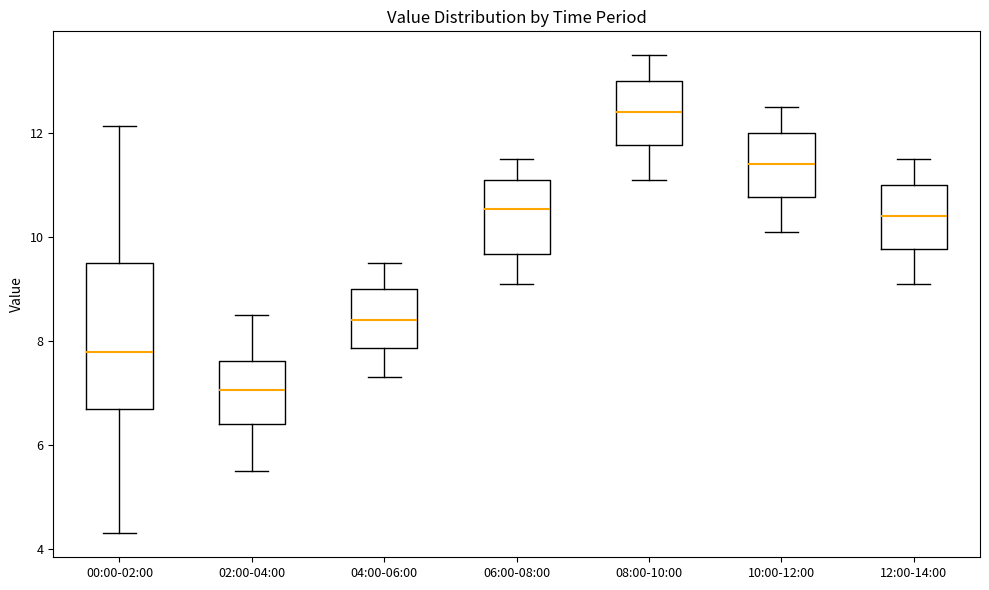

Which box has the lowest median line?

02:00-04:00